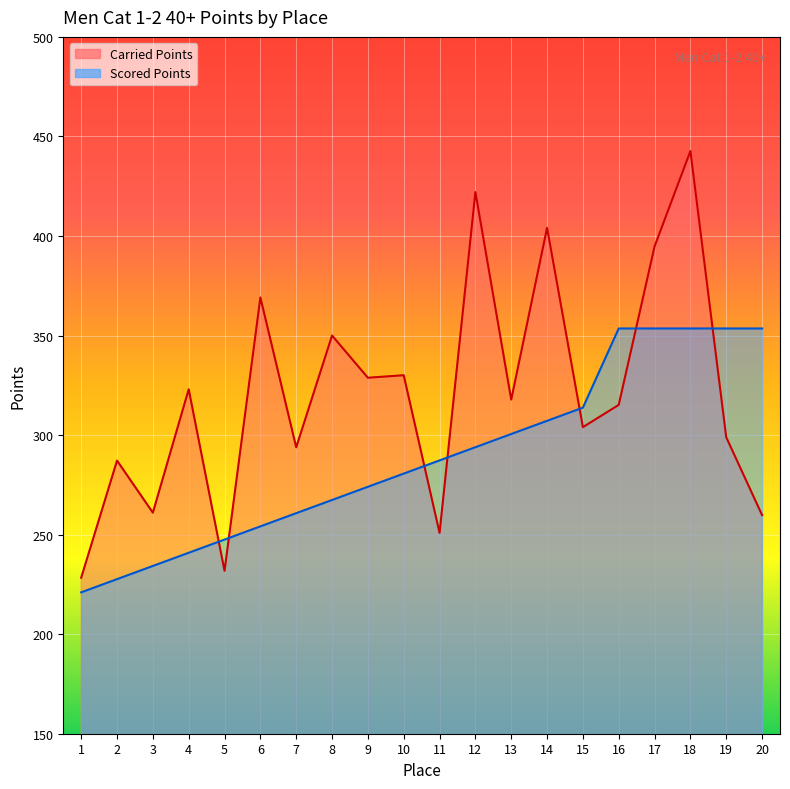

Which category has the lowest value across all series?

1